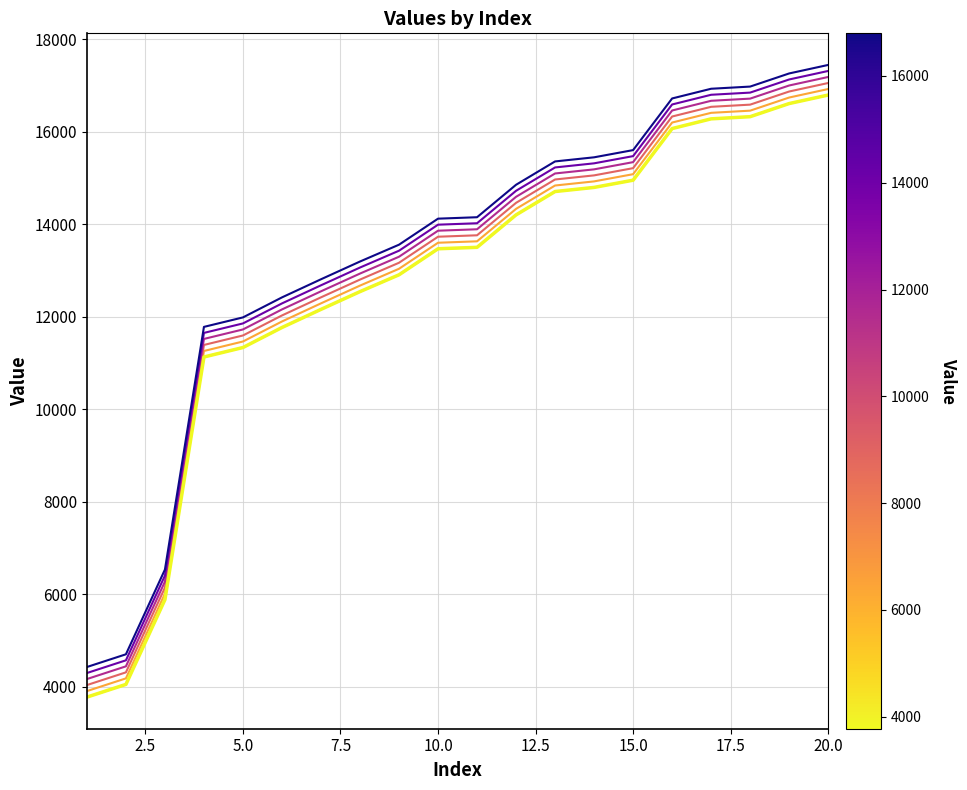

Does the chart display data point markers on the line(s)?

No